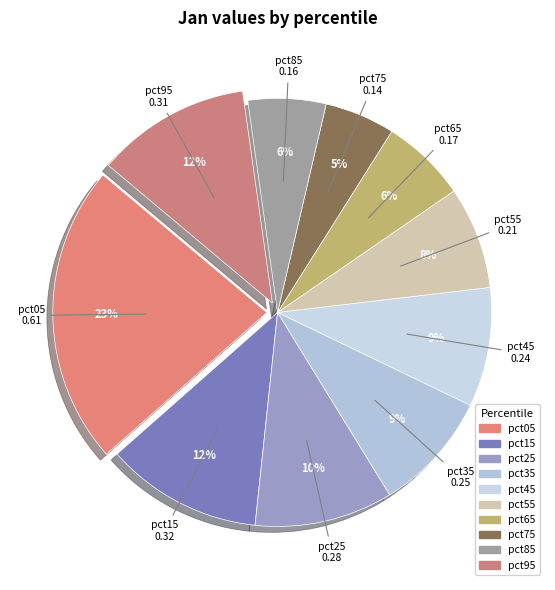

To the nearest percent, what percentage of the pie is pct75?

5%